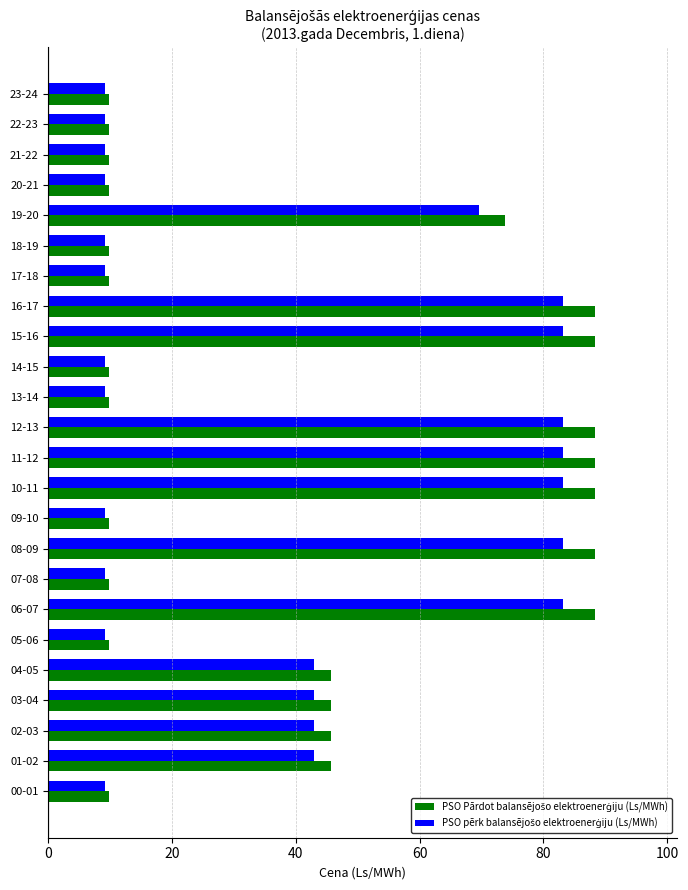

What is the smallest value displayed?

9.2